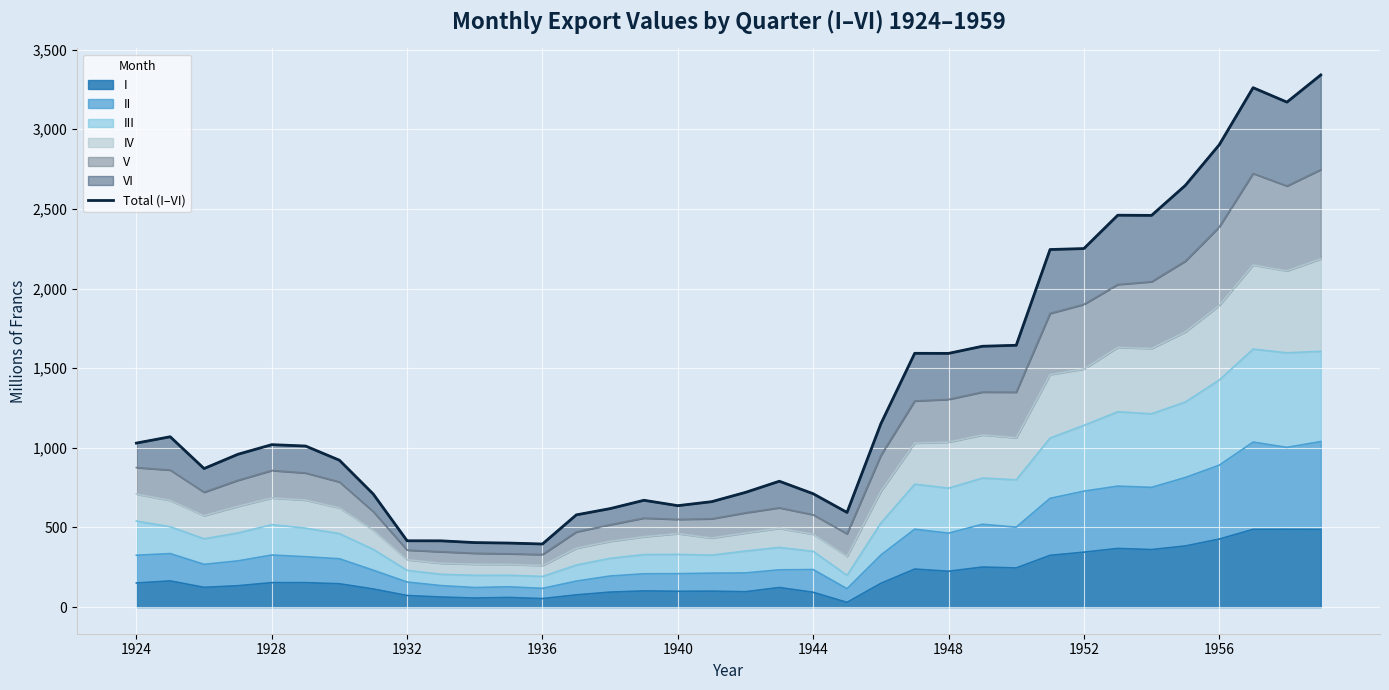

What position from the right is 21?

15